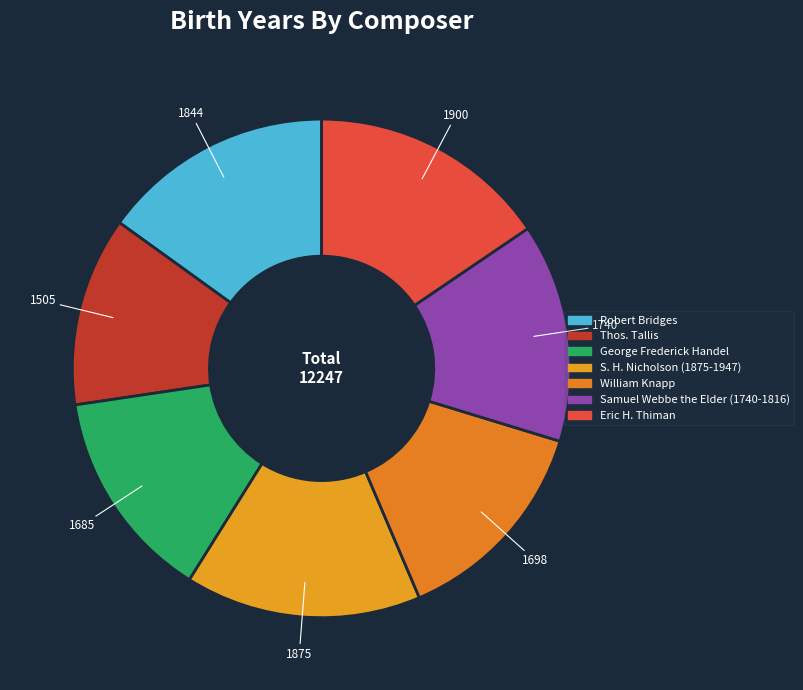

How many slices are in this pie chart?

7